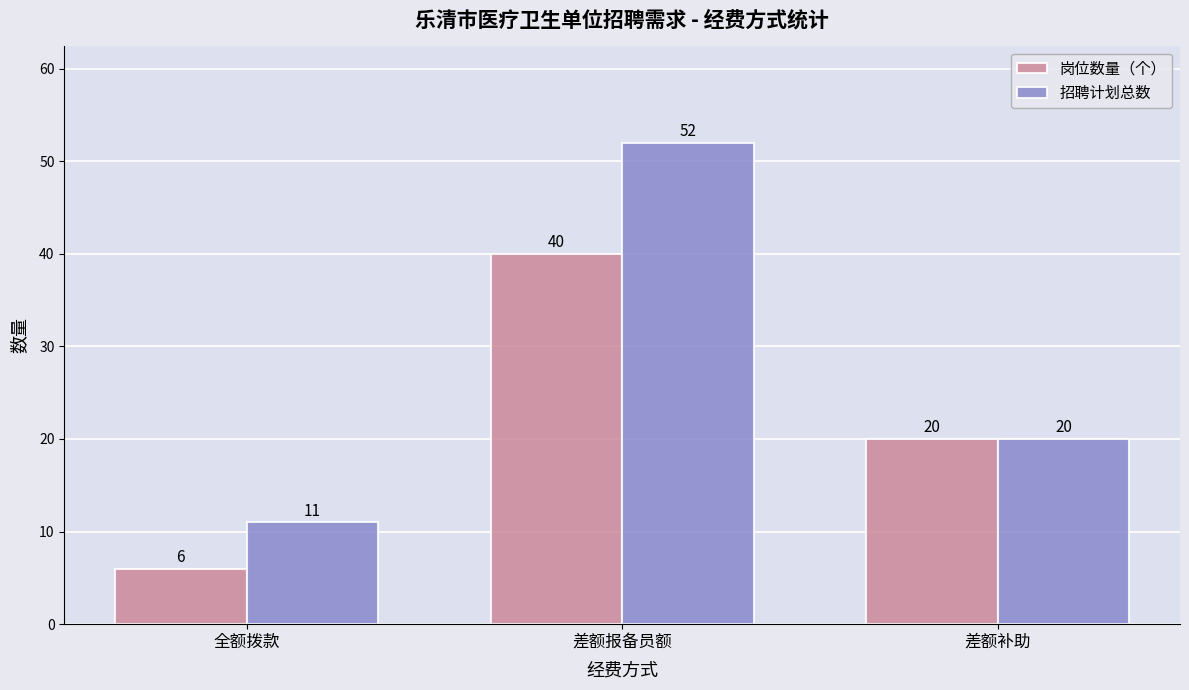

At how many categories does at least one series exceed 45?

1